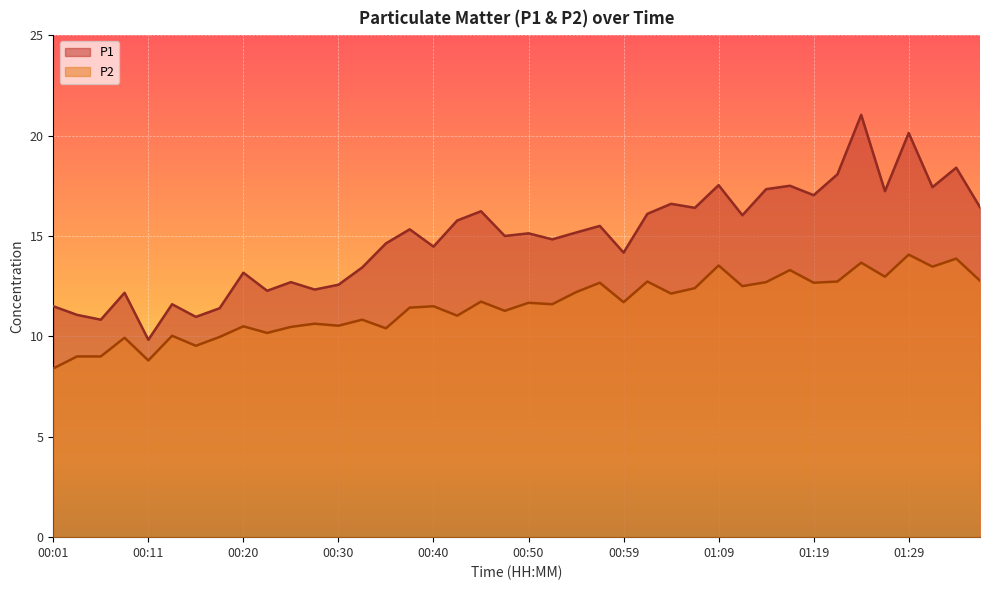

What is the label of the 20th point from the right?

00:50